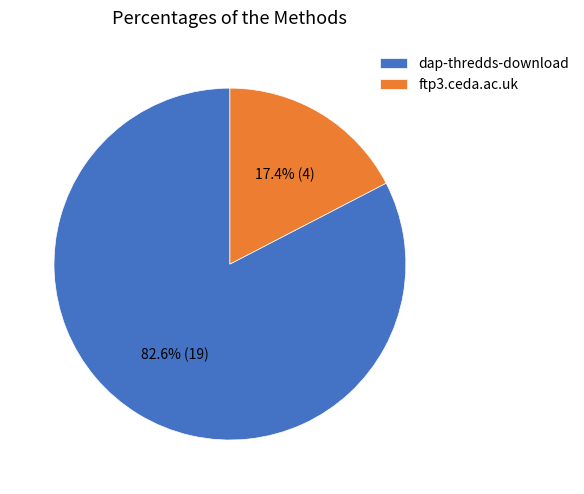

To the nearest percent, what percentage of the pie is ftp3.ceda.ac.uk?

17%